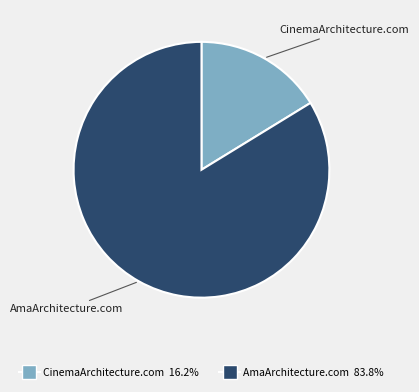

How many segments does this pie chart have?

2